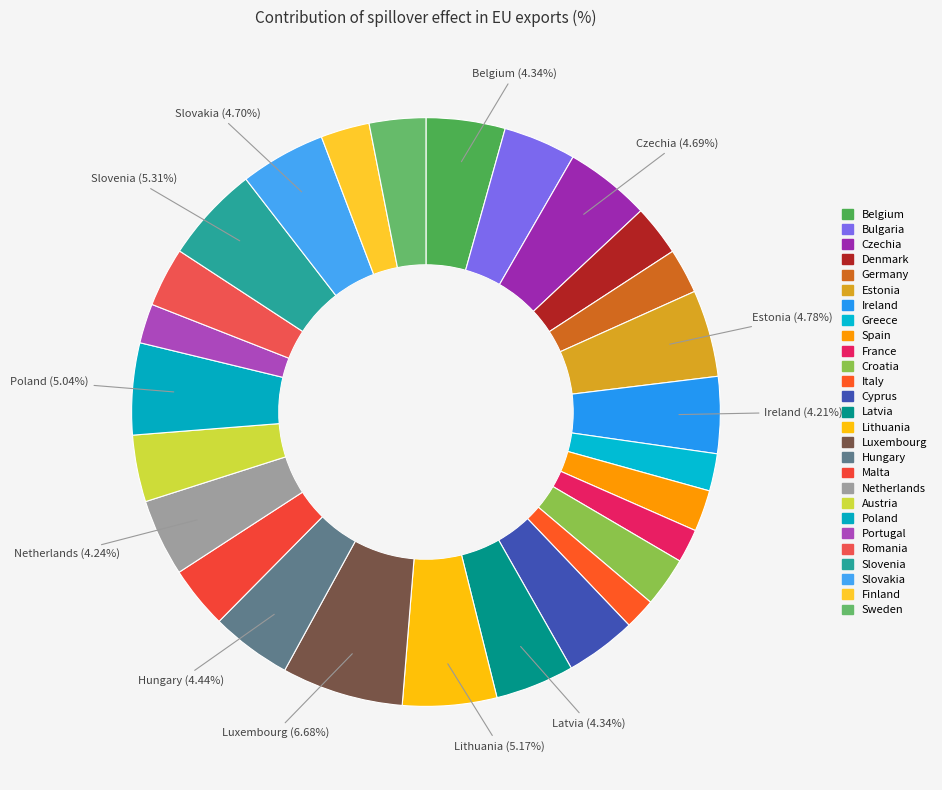

What percentage is the Spain slice, to the nearest percent?

2%